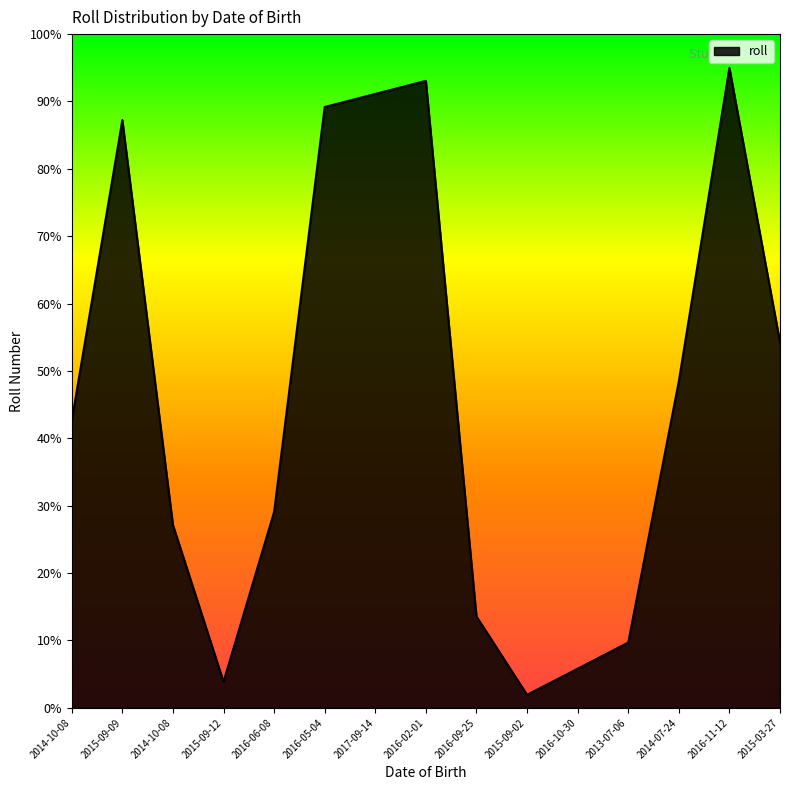

True or false: the data shows 18.2 at 2016-09-25.

False